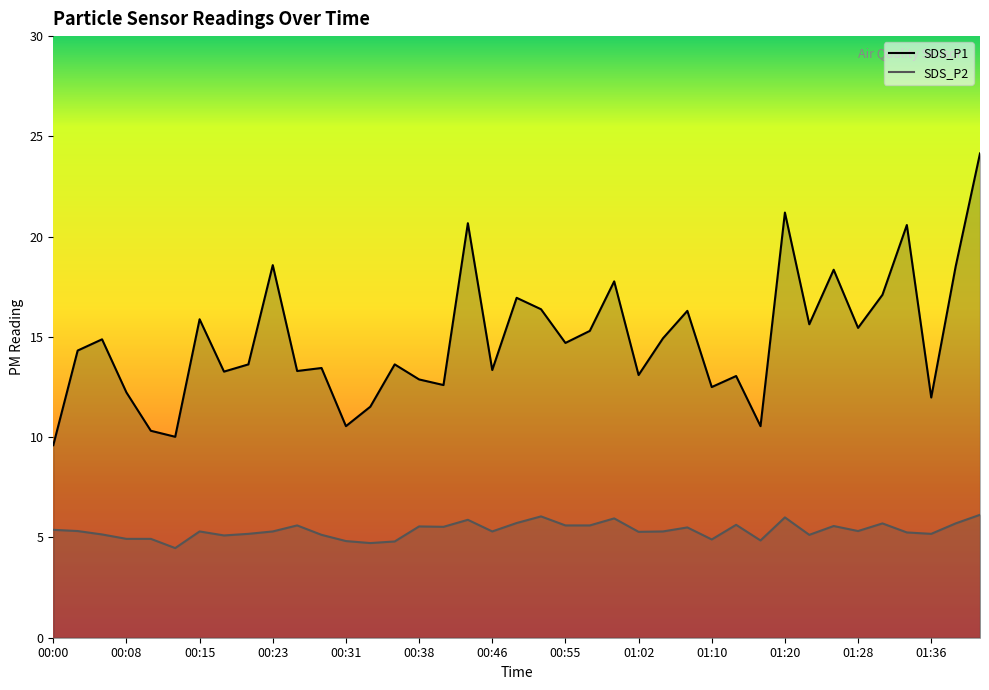

Reading right to left, what are all the values shown in this chart?

SDS_P1: 24.1	18.5	12.0	20.6	17.1	15.4	18.4	15.6	21.2	10.6	13.1	12.5	16.3	14.9	13.1	17.8	15.3	14.7	16.4	16.9	13.3	20.7	12.6	12.9	13.6	11.5	10.6	13.4	13.3	18.6	13.6	13.3	15.9	10.0	10.3	12.2	14.9	14.3	9.6
SDS_P2: 6.1	5.7	5.2	5.2	5.7	5.3	5.6	5.1	6.0	4.8	5.6	4.9	5.5	5.3	5.3	6.0	5.6	5.6	6.0	5.7	5.3	5.9	5.5	5.5	4.8	4.7	4.8	5.1	5.6	5.3	5.2	5.1	5.3	4.5	4.9	4.9	5.2	5.3	5.4